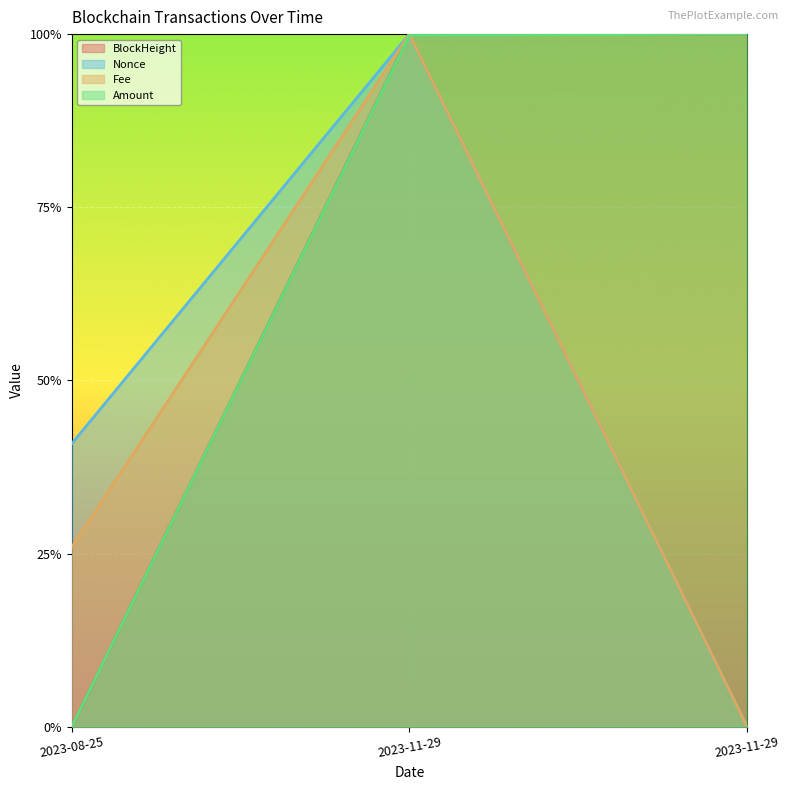

Does the chart display data point markers on the line(s)?

No